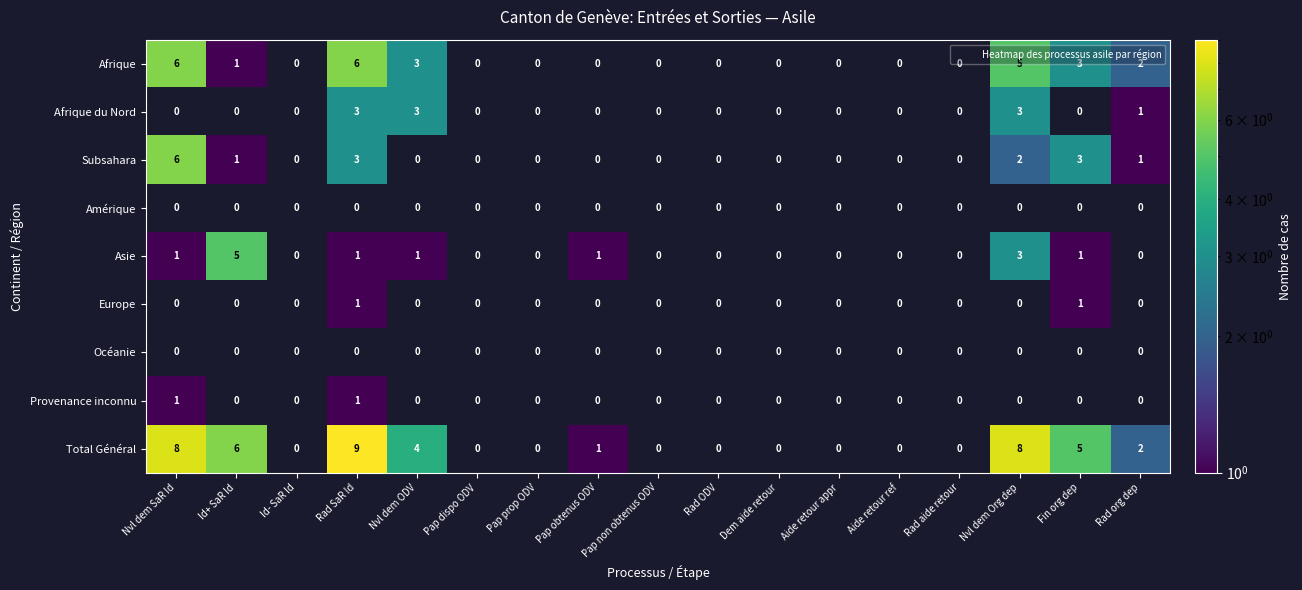

Which series has the widest spread of values?

Total Général